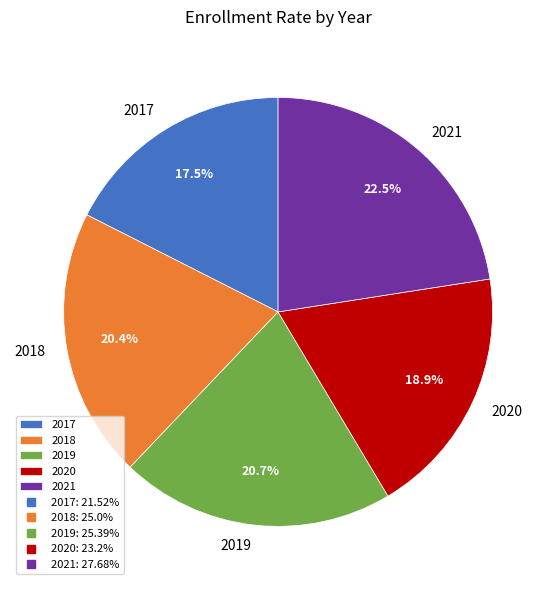

Does 2020 account for over 50% of the chart?

No